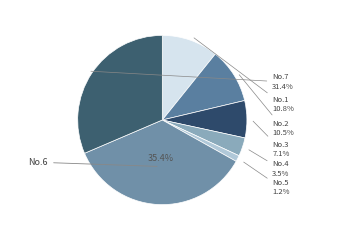

Count the number of slices in the pie.

7